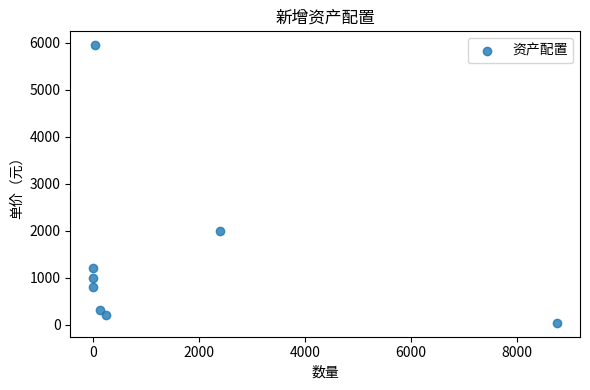

What Y value in the scatter plot is closest to 2995?

2000